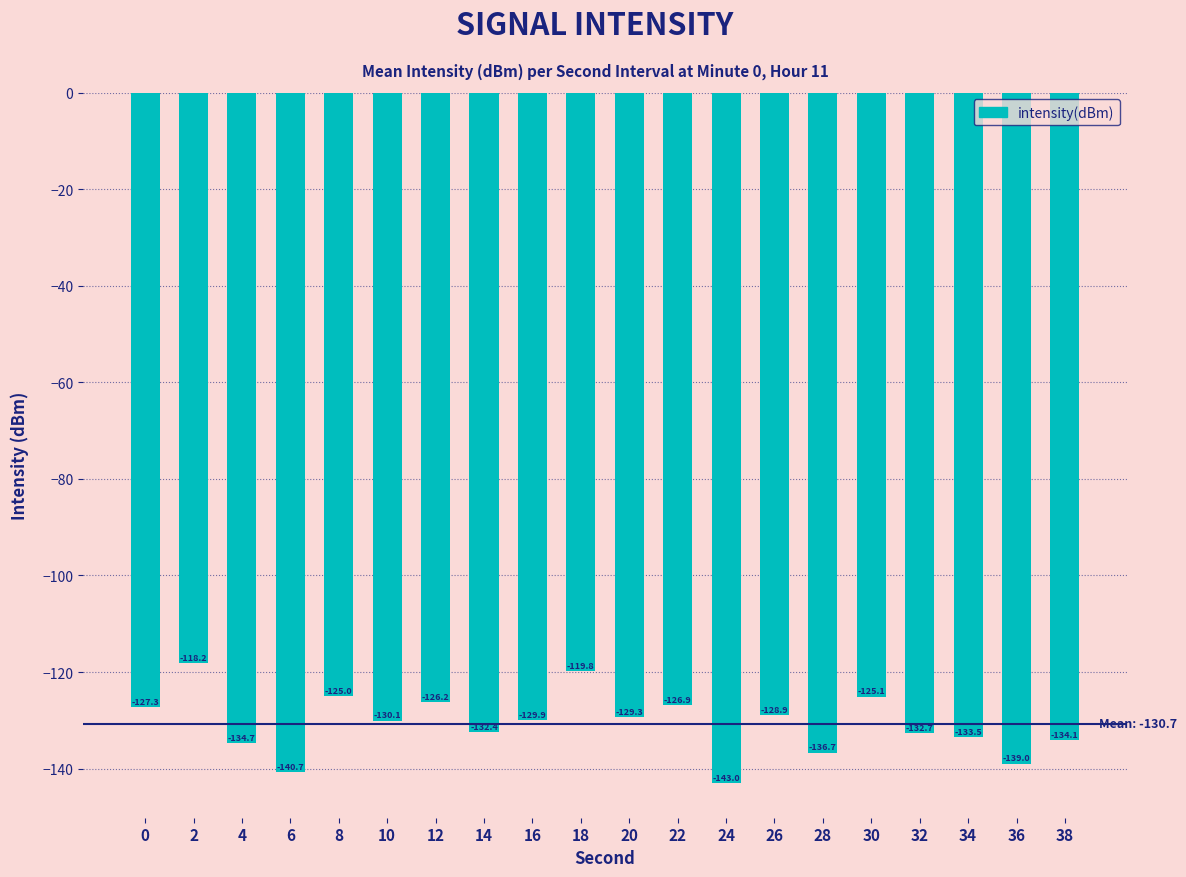

What is the change in value from 4 to 20?

+5.4